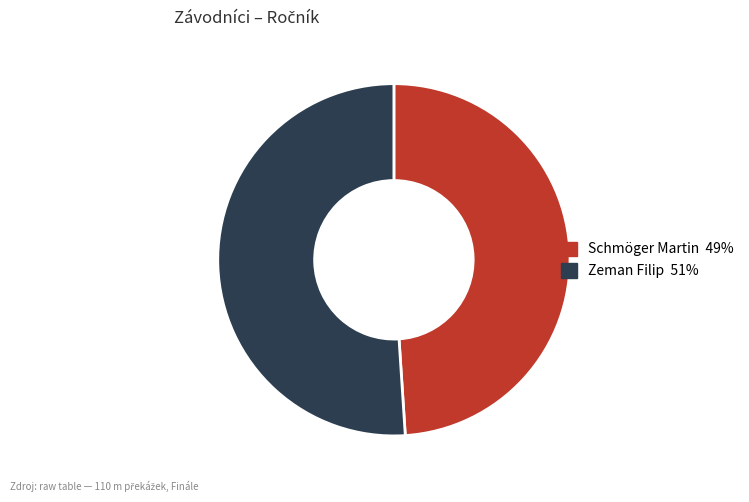

Approximately how many times larger is the value at Zeman Filip compared to Schmöger Martin?

1.0